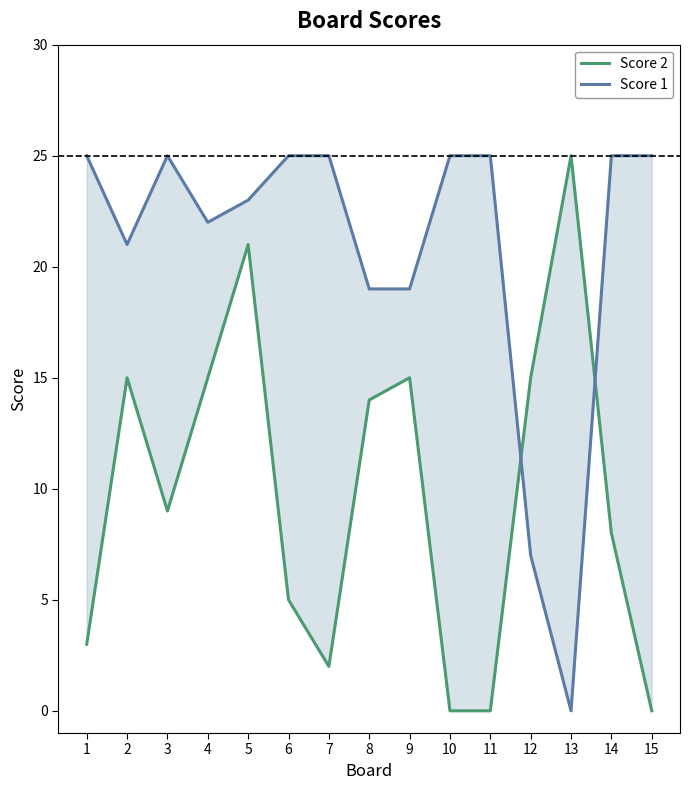

Which series changed the most between 5 and 12?

Score 1